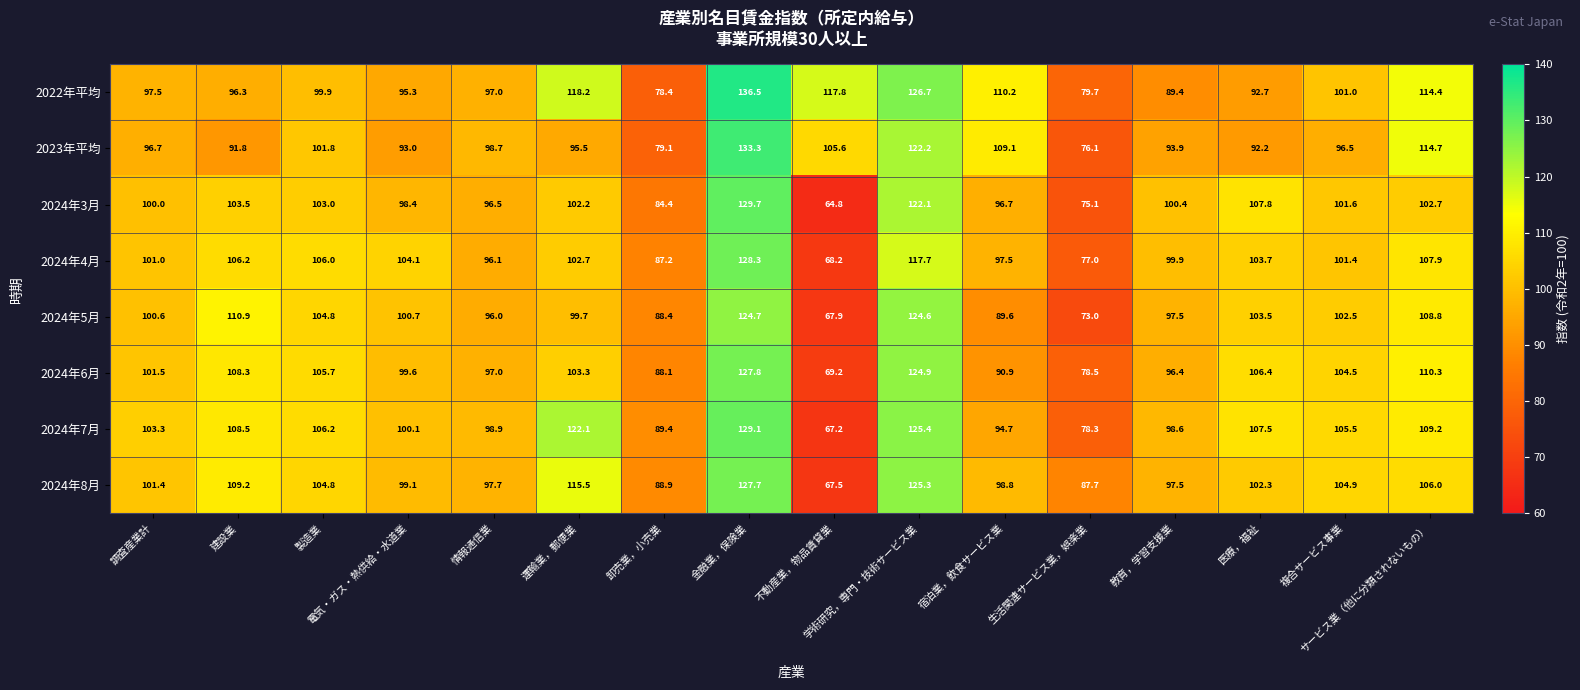

What is the smallest value displayed?

64.8